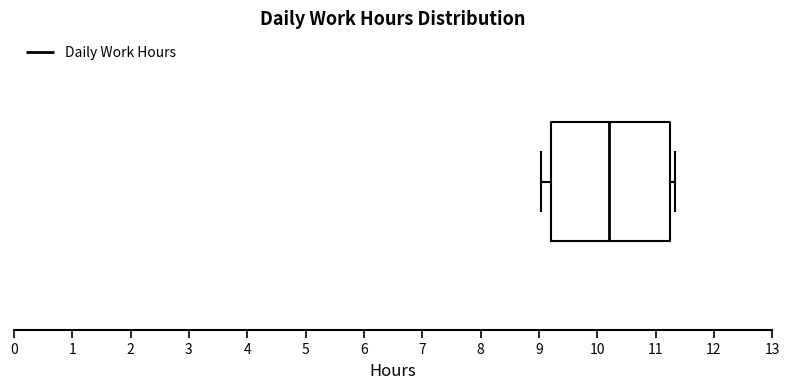

Read this box plot against the x-axis: the position of the median line, the range covered by the box, and the ends of both whiskers. The values are not printed on the chart, so give them approximately, as read against the axis.

median 10.2, box 9.2 to 11.3, whiskers 9.0 to 11.3 (just right of the box's right edge)